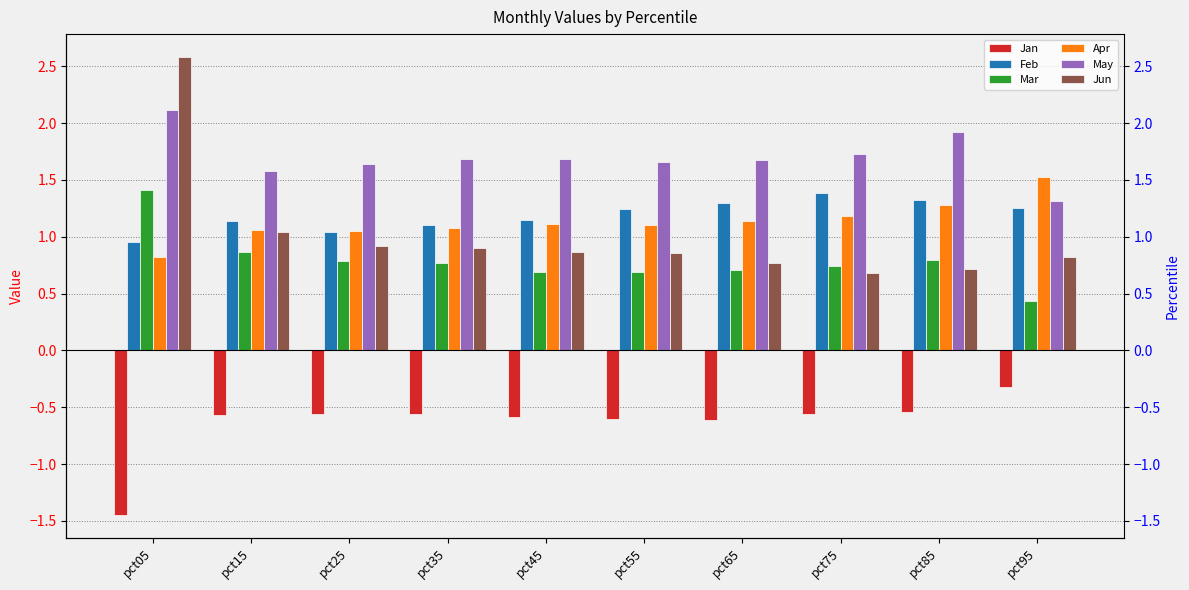

Which label corresponds to the smallest value in the chart?

pct05